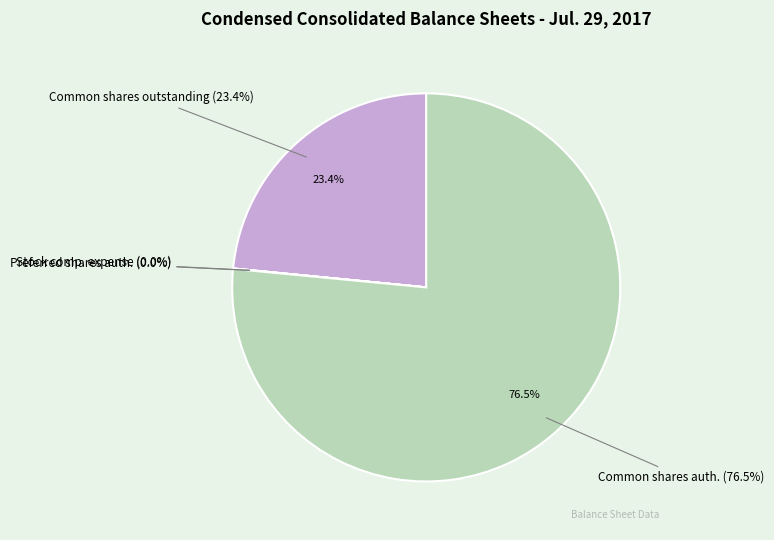

Combined, do Stock based compensation expense and Preferred stock, shares authorized account for over 50%?

No